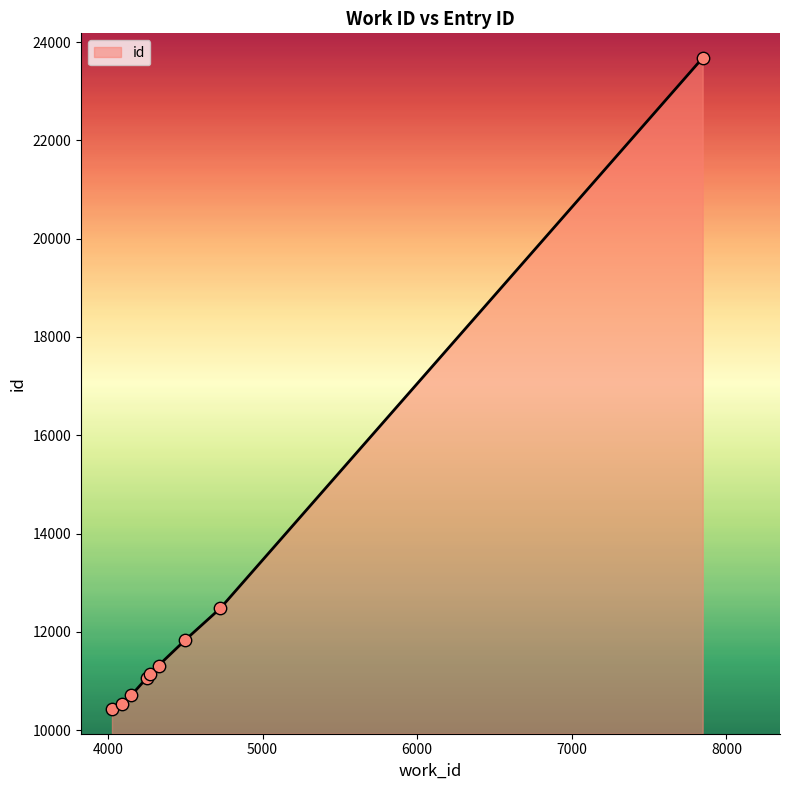

What is the smallest value displayed?

10428